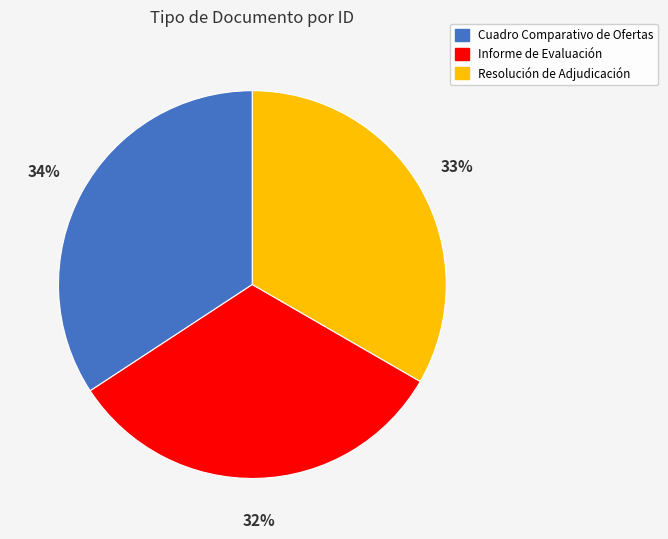

Approximately how many times larger is the value at Informe de Evaluación compared to Resolución de Adjudicación?

1.0